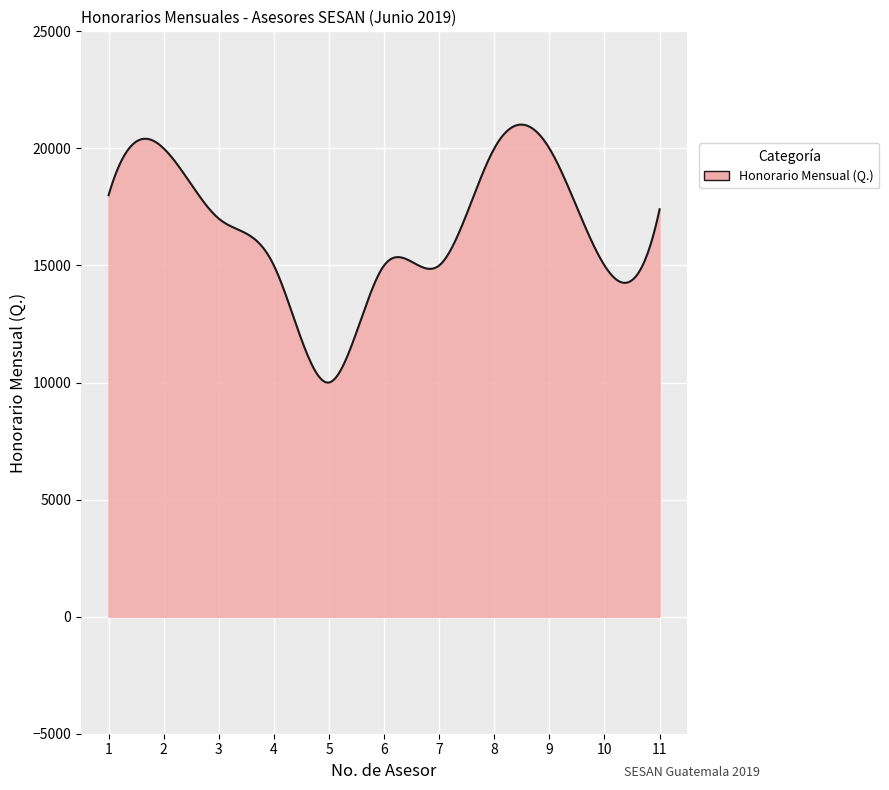

What is the greatest value displayed?

21017.0